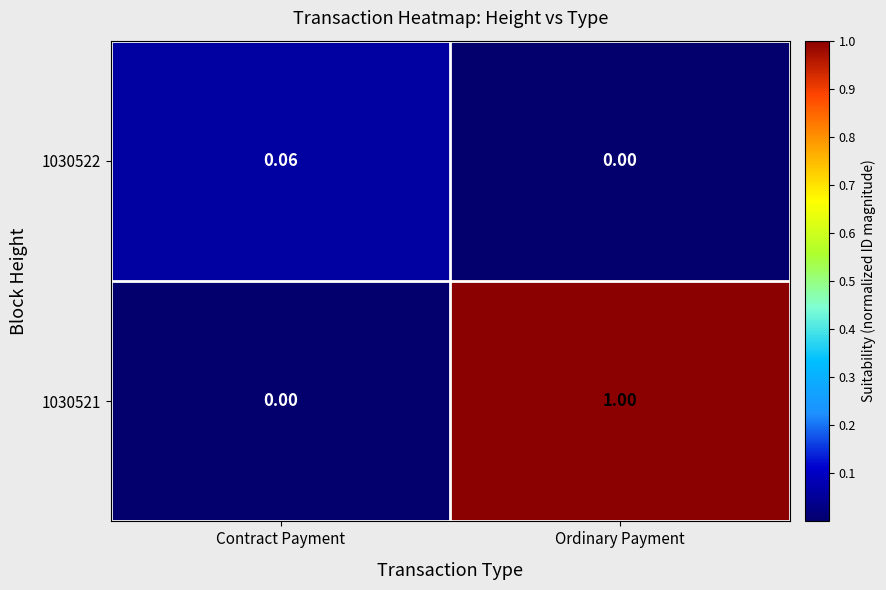

At which category is the sum across all series the highest?

Ordinary Payment